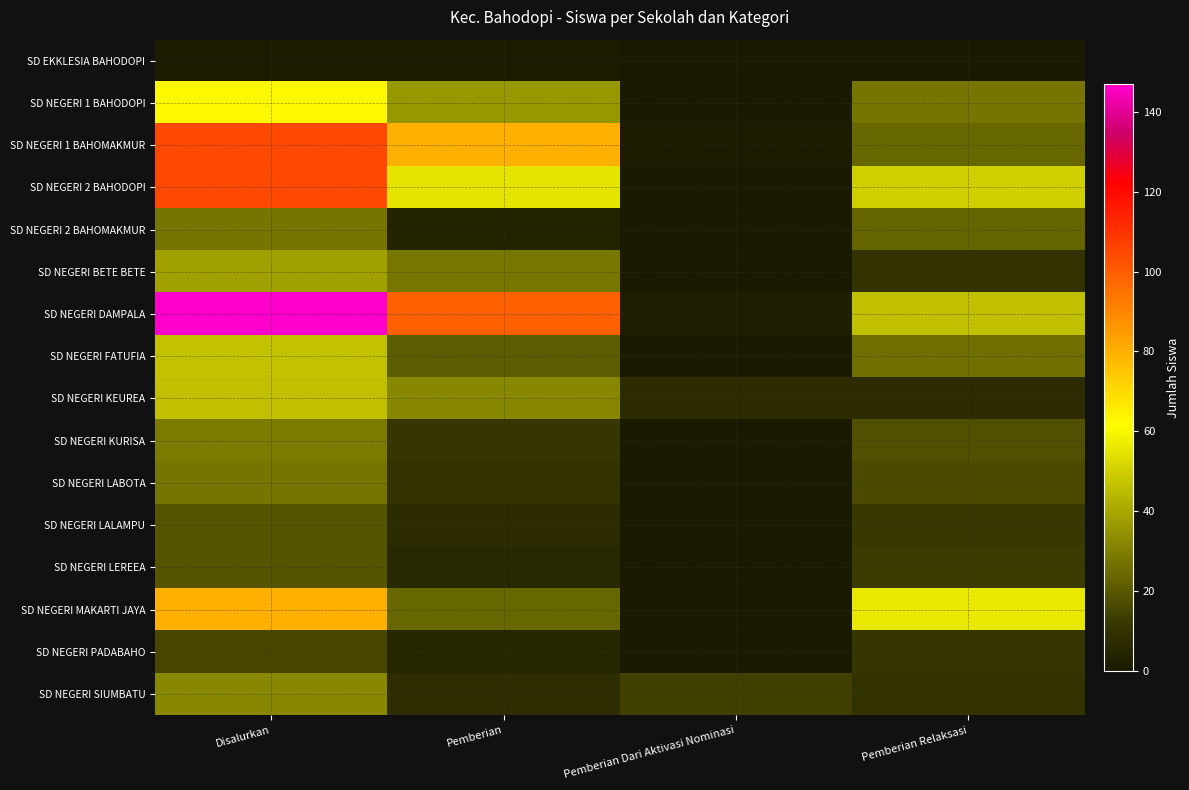

Which has a higher value, Pemberian or Pemberian Dari Aktivasi Nominasi?

Pemberian